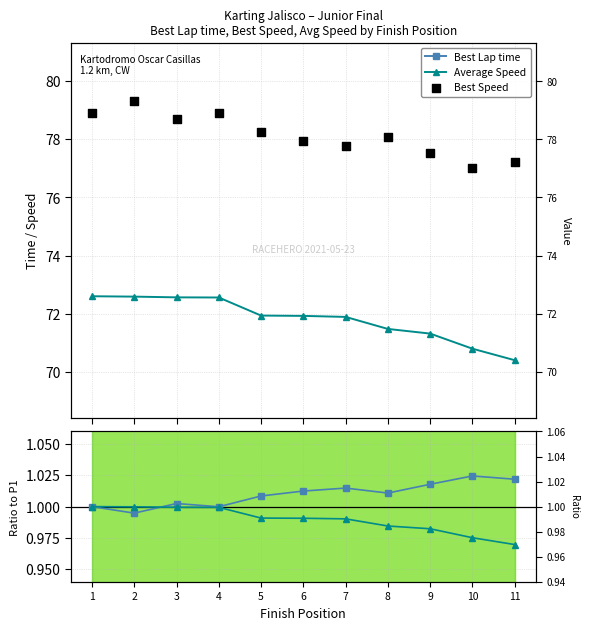

Is the value of Best Lap time ratio at 9 greater than the value of Avg Speed ratio at 4?

Yes